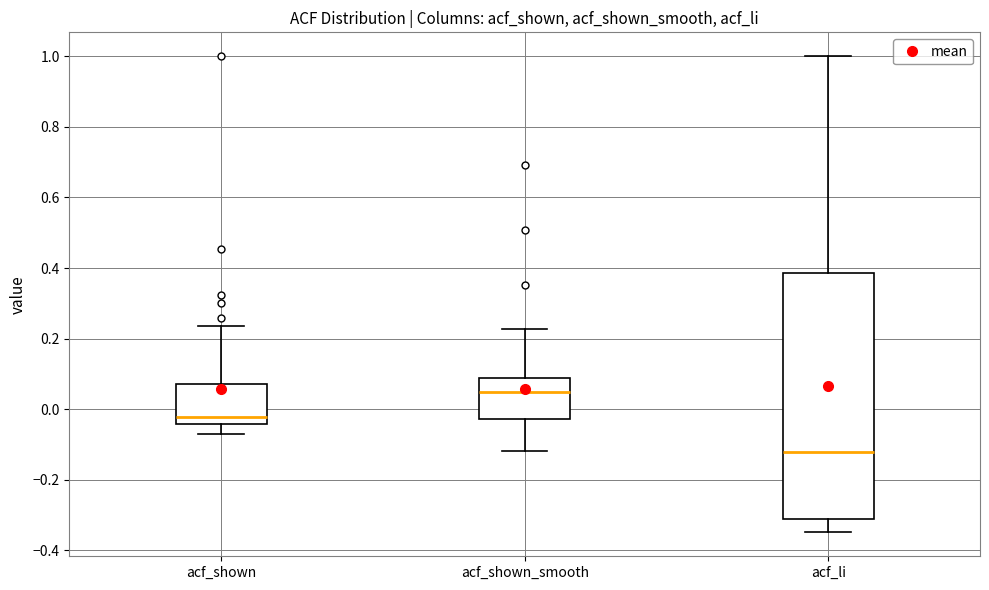

Which box's median line is the highest?

acf_shown_smooth